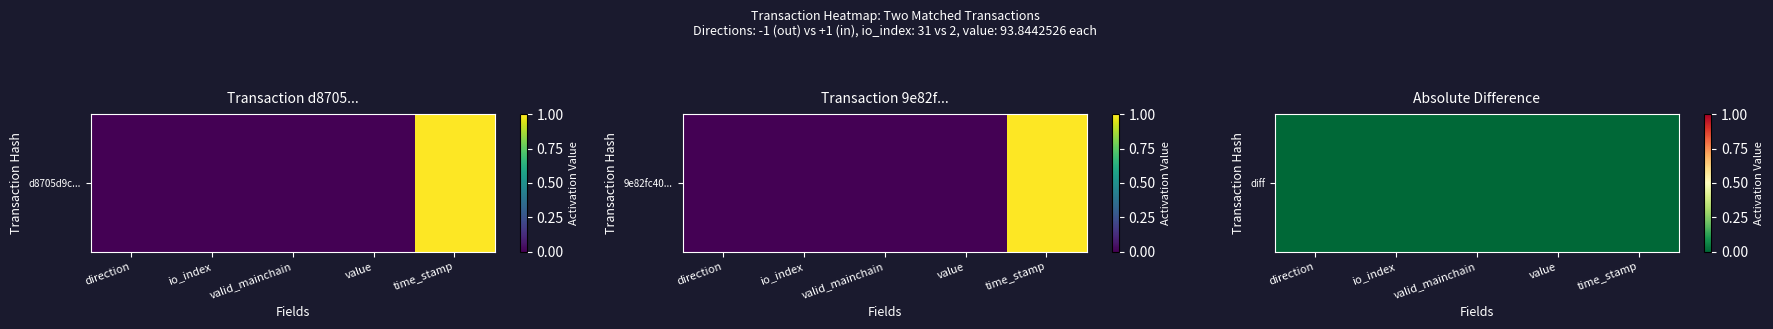

List the labels in order of value, largest first.

io_index, valid_mainchain, value, direction, time_stamp